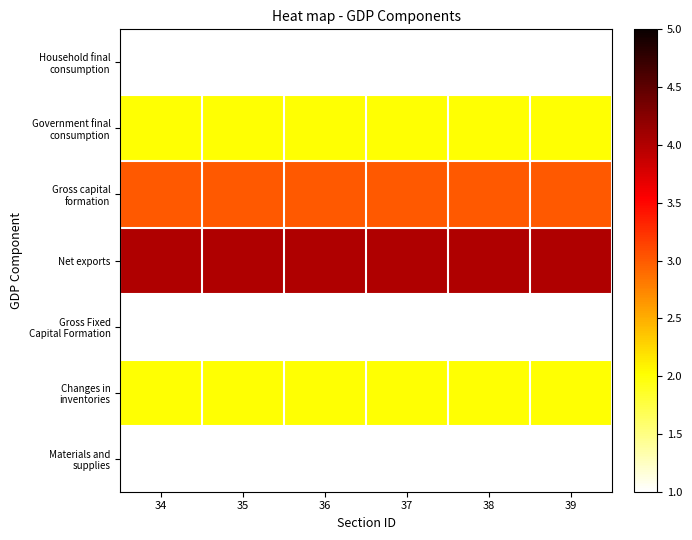

At which category is the sum across all series the highest?

34